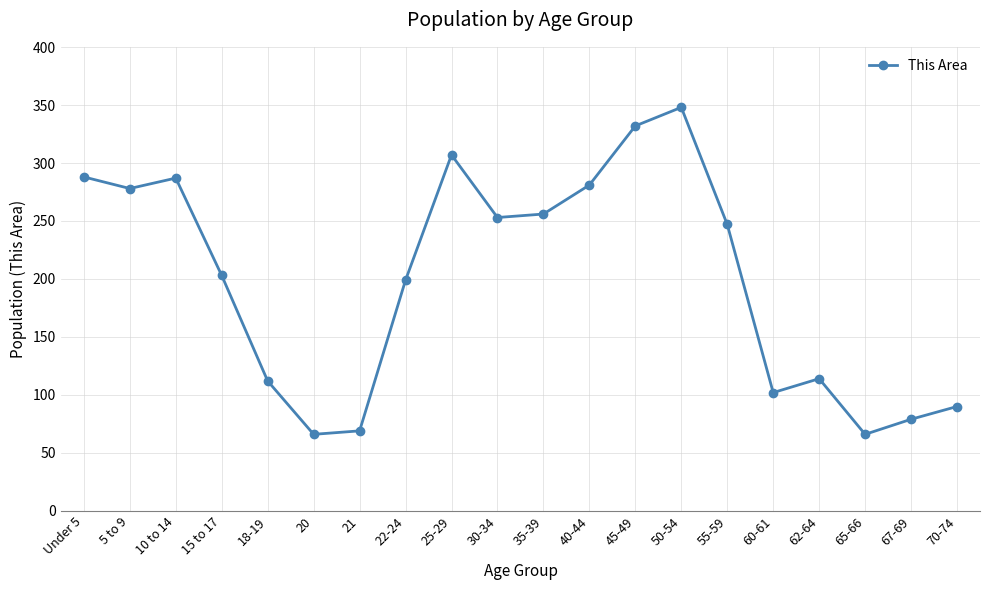

Is it true that the value at 70-74 is 27?

False